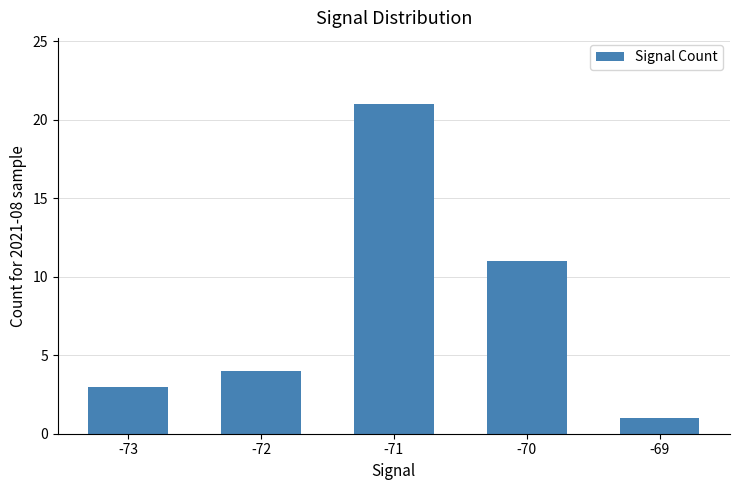

What is the smallest value displayed?

1